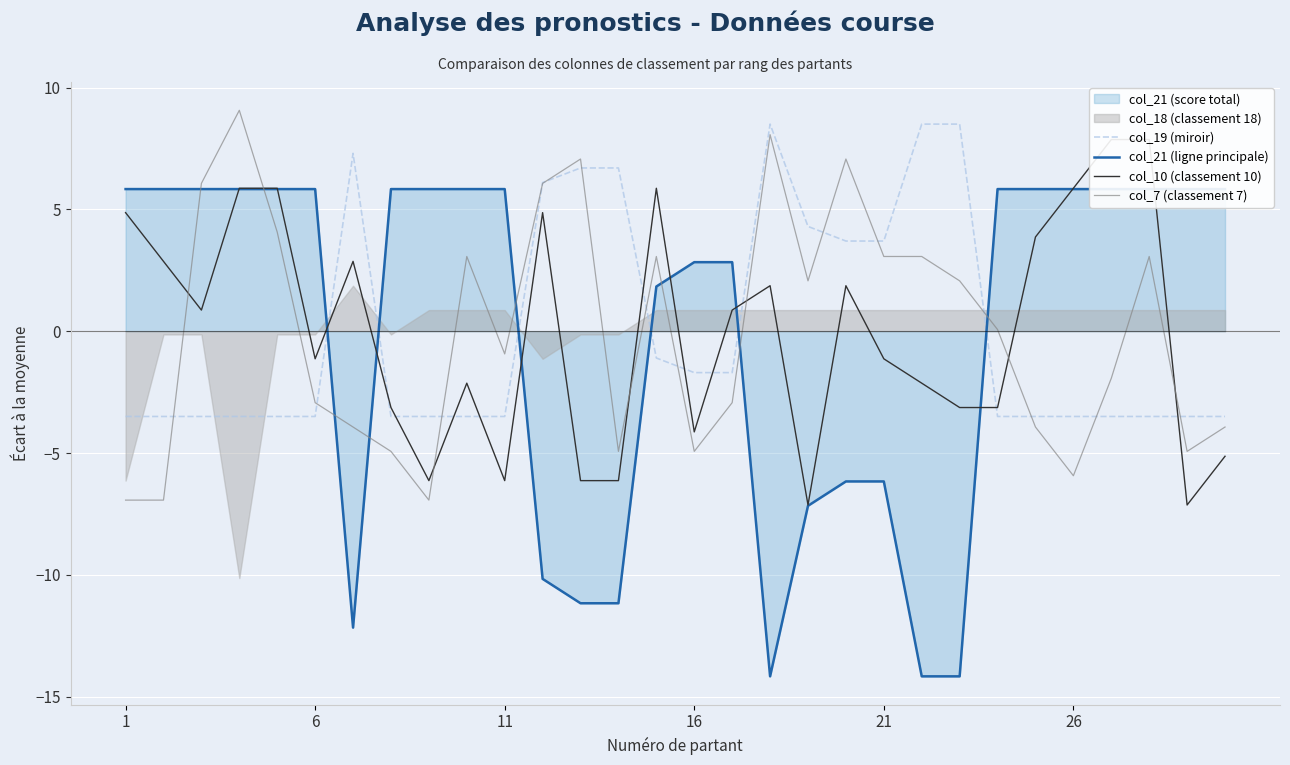

How many values in the col_10 (classement 10) series are below 0?

15